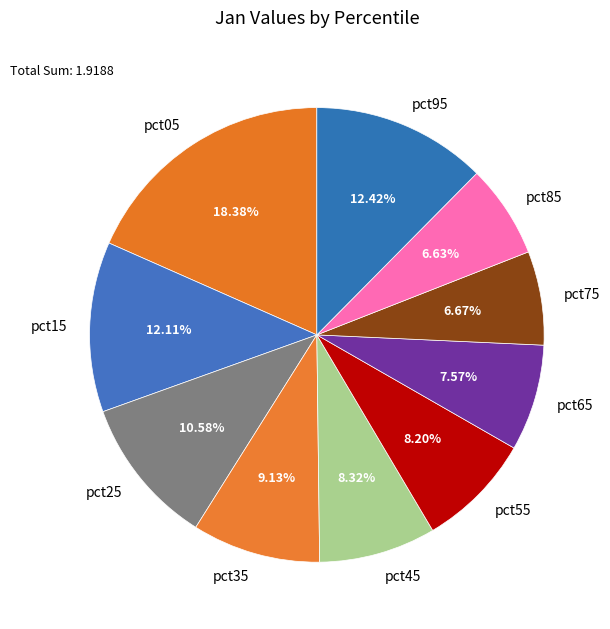

What percentage is NOT represented by pct15?

87.9%